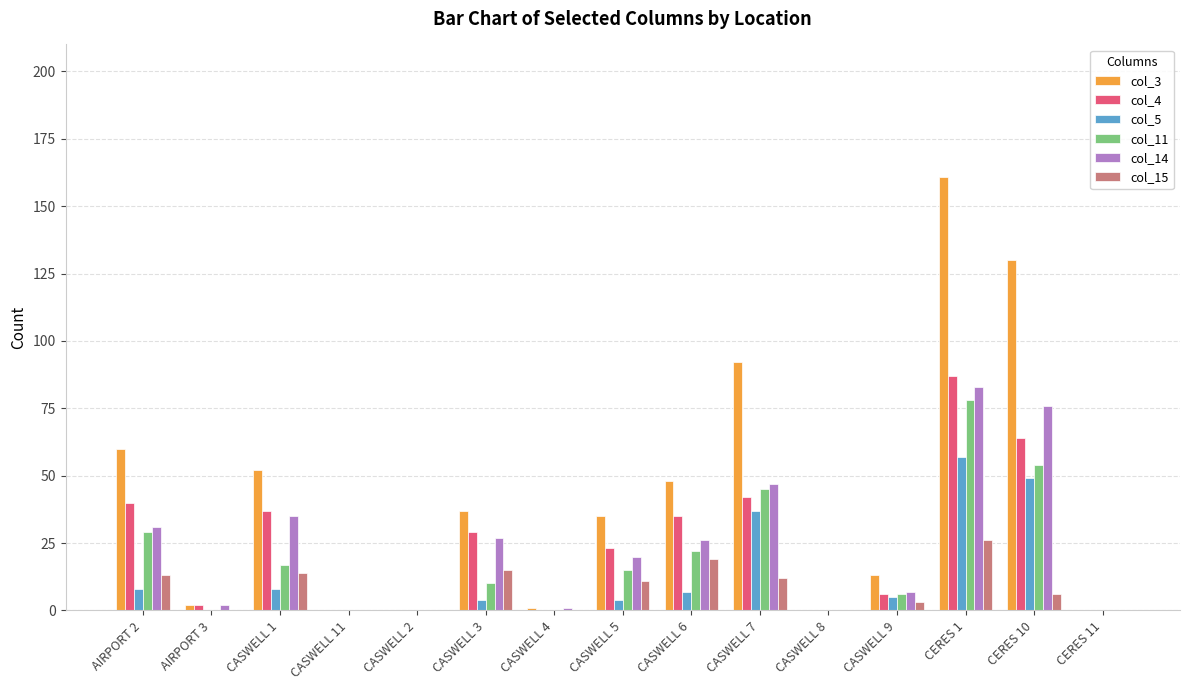

True or false: col_4 has a value of 6 at CASWELL 9.

True